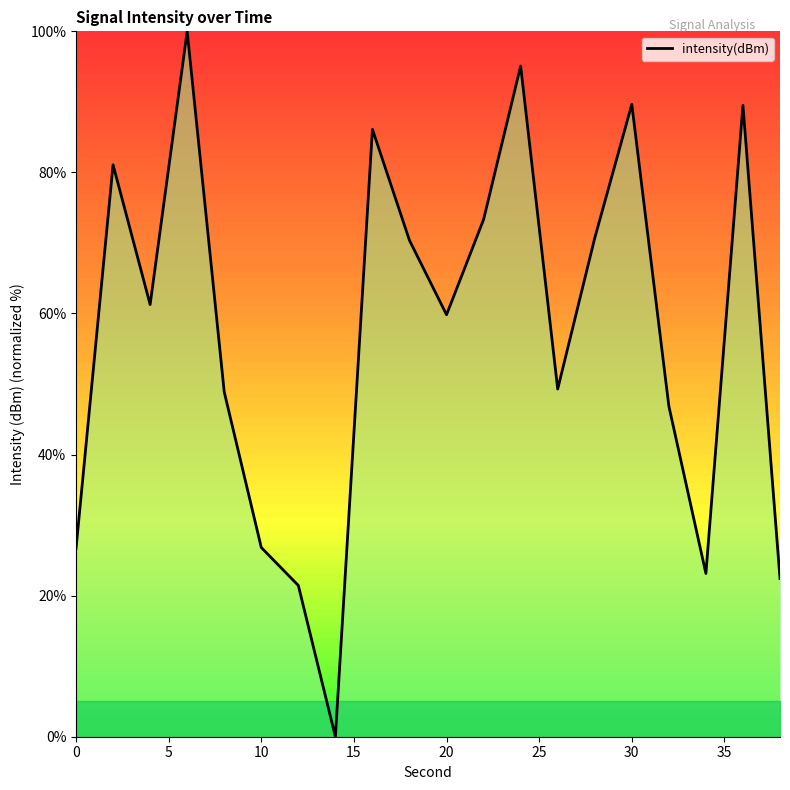

What is the greatest value displayed?

100.0